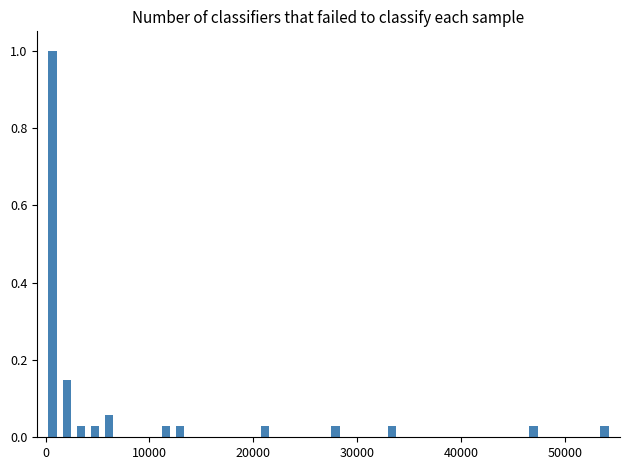

Read against the x-axis, roughly where is the centre of the tallest bar?

1000